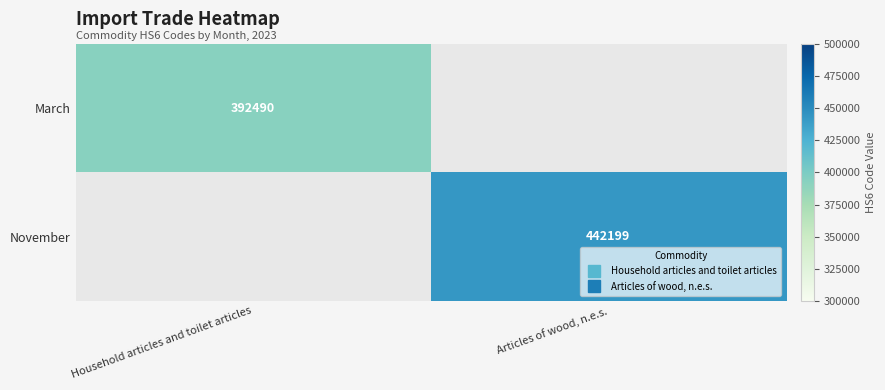

Is it true that March equals 233194.1 at Household articles and toilet articles?

False